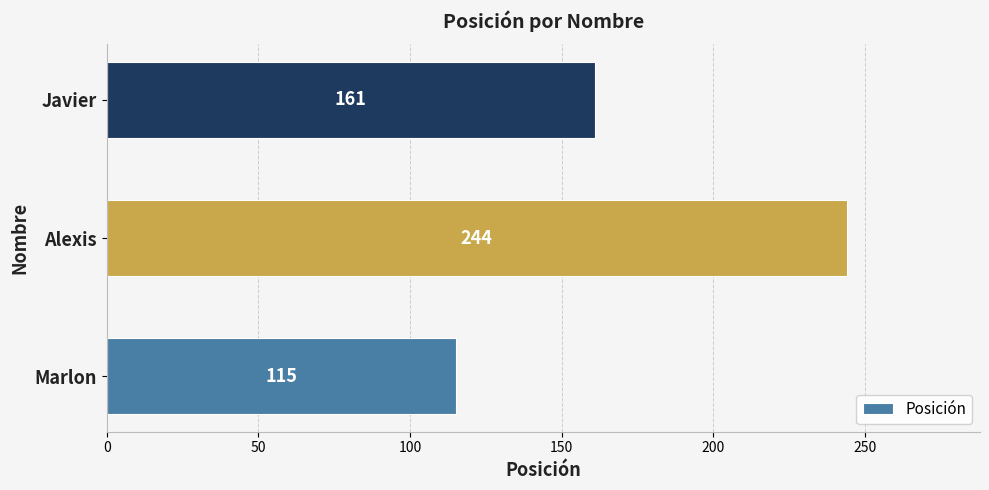

How many bars are there in total?

3